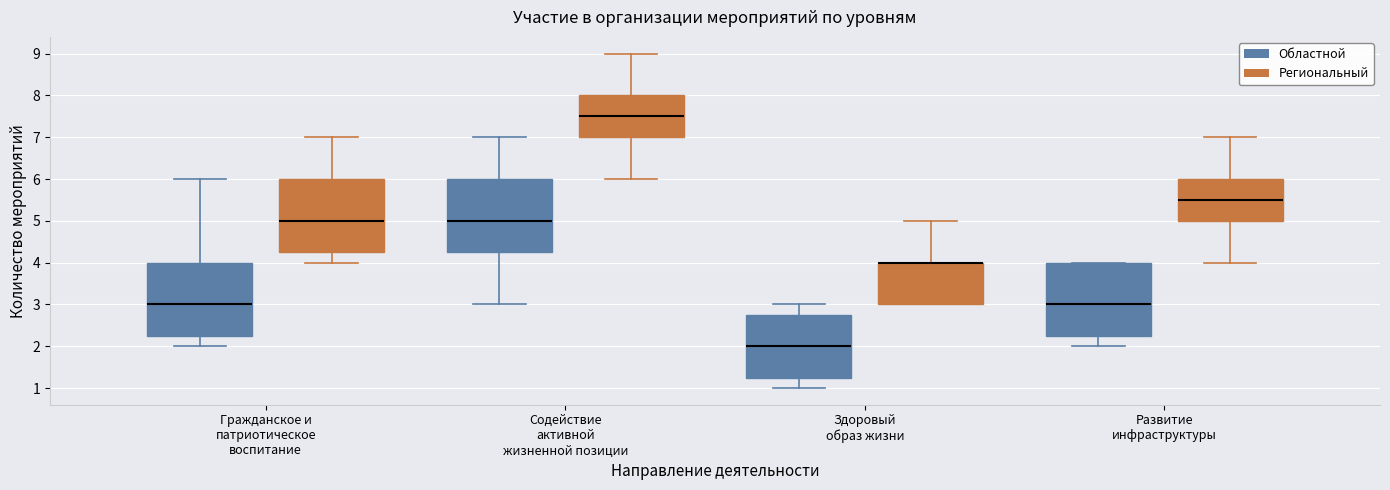

Where does the median line of the box for Развитие инфраструктуры (Региональный) sit on the y-axis? The values are not printed on the chart, so give them approximately, as read against the axis.

5.5